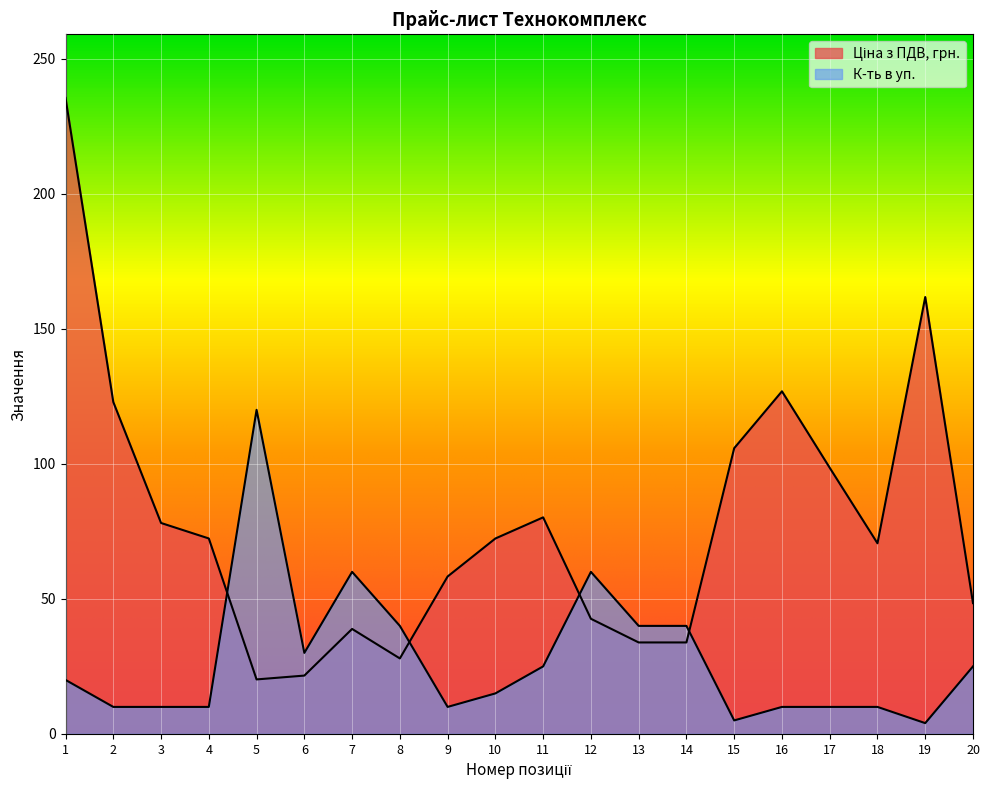

Reading left to right, extract all data points from this chart.

Ціна з ПДВ, грн.: 1=235.5	2=122.9	3=78.1	4=72.4	5=20.2	6=21.6	7=38.9	8=27.9	9=58.3	10=72.4	11=80.2	12=42.6	13=33.9	14=33.9	15=105.8	16=126.8	17=98.5	18=70.6	19=161.8	20=48.4
К-ть в уп.: 1=20.0	2=10.0	3=10.0	4=10.0	5=120.0	6=30.0	7=60.0	8=40.0	9=10.0	10=15.0	11=25.0	12=60.0	13=40.0	14=40.0	15=5.0	16=10.0	17=10.0	18=10.0	19=4.0	20=25.0